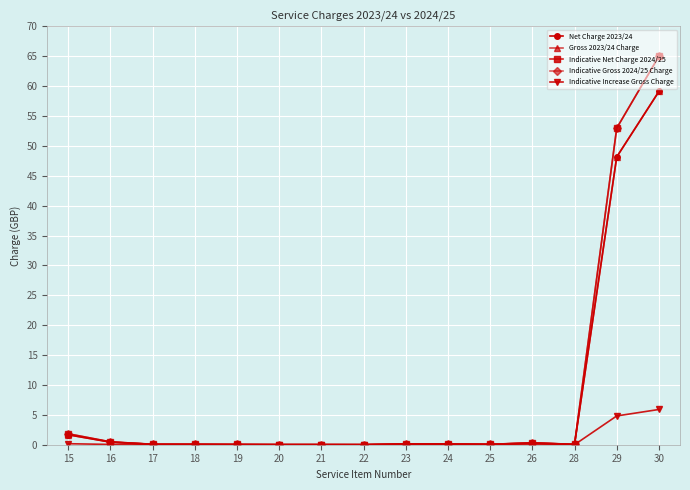

Rank the series at 28 from highest to lowest value.

Indicative Net Charge 2024/25, Indicative Gross 2024/25 Charge, Net Charge 2023/24, Gross 2023/24 Charge, Indicative Increase Gross Charge